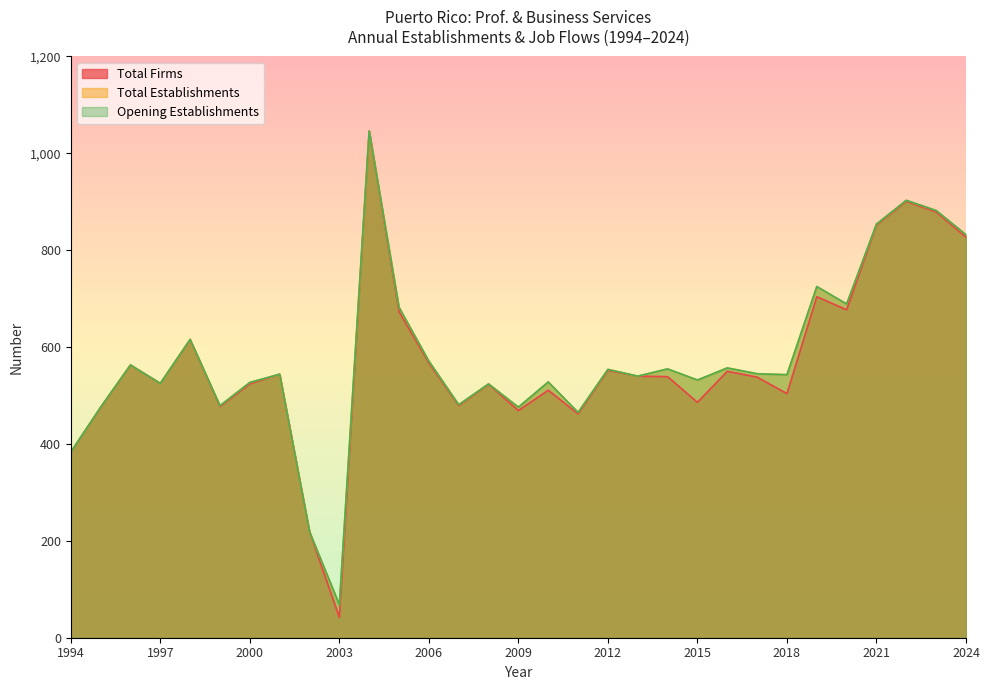

What is the total value across all series at 2022?

2707